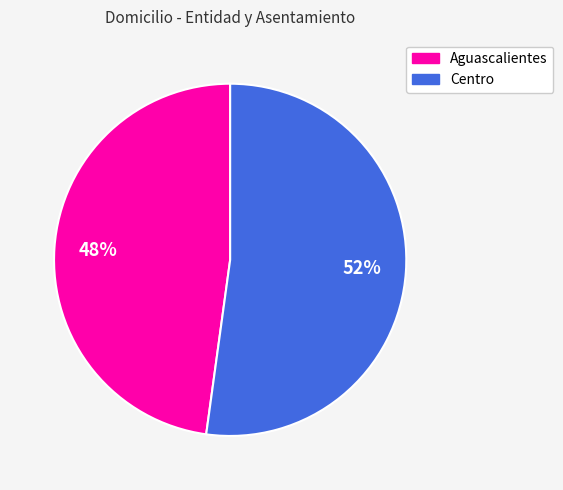

What is the majority slice?

Centro